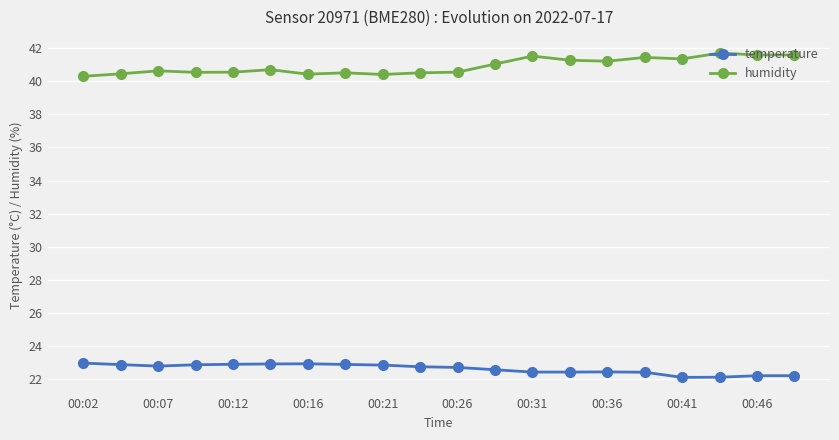

Which series has the largest total across all categories?

humidity